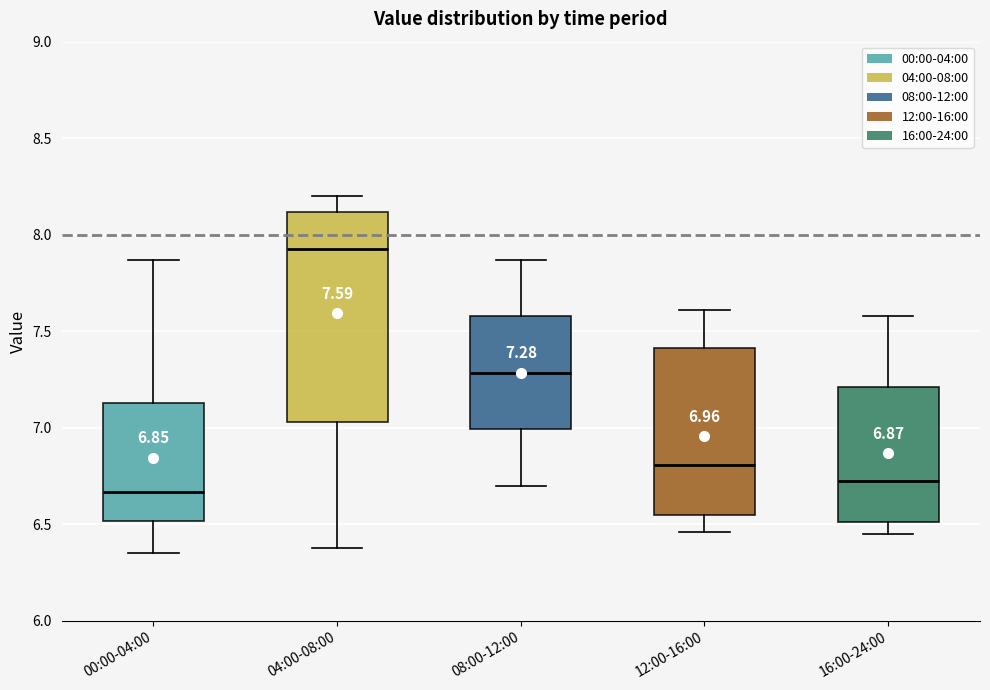

Which box's median line is the lowest?

00:00-04:00